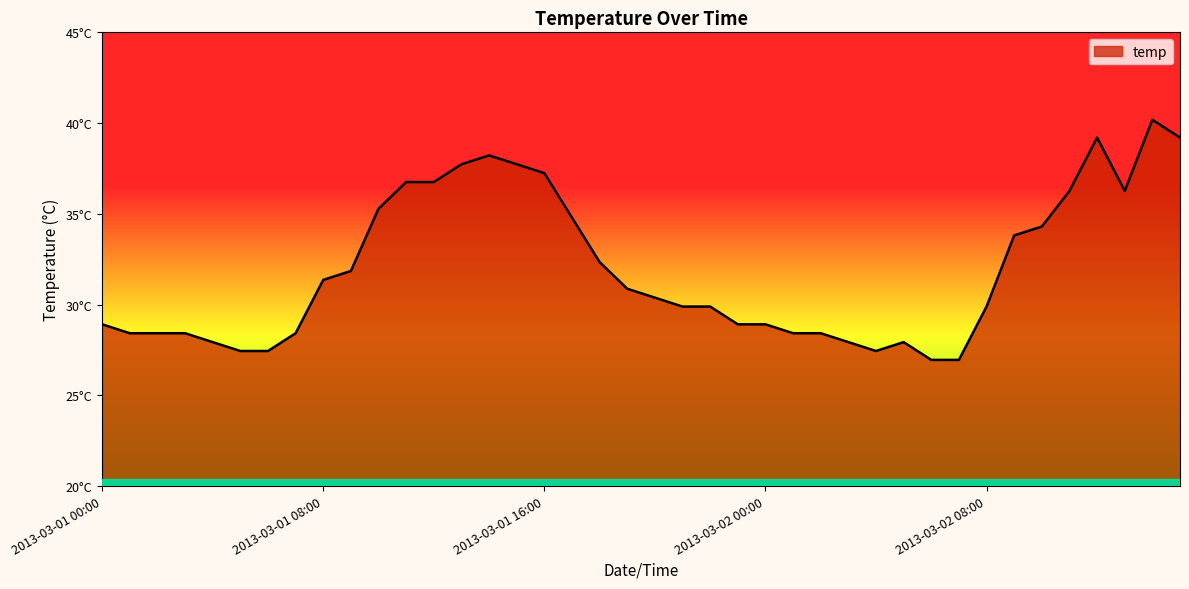

Does the chart have visible grid lines?

No